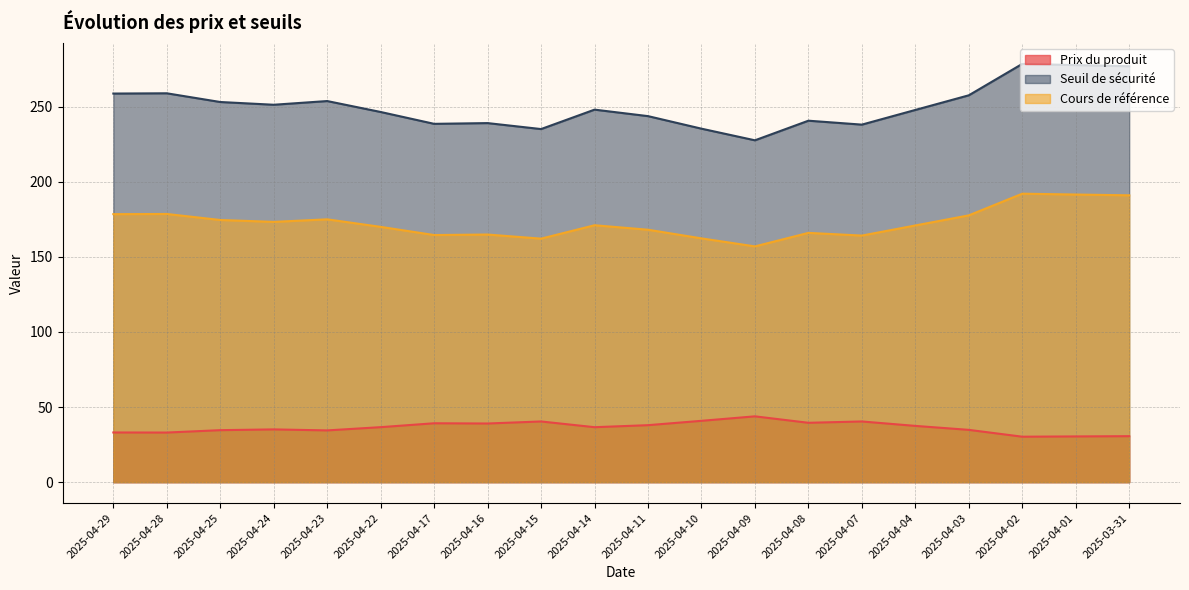

The Seuil de sécurité series shows 346.0 at 2025-04-09. True or false?

False